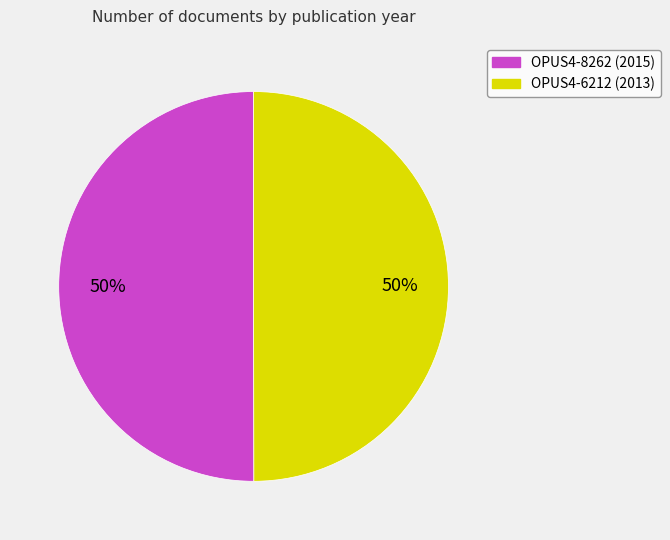

Do OPUS4-8262 and OPUS4-6212 together represent more than half of the pie?

Yes